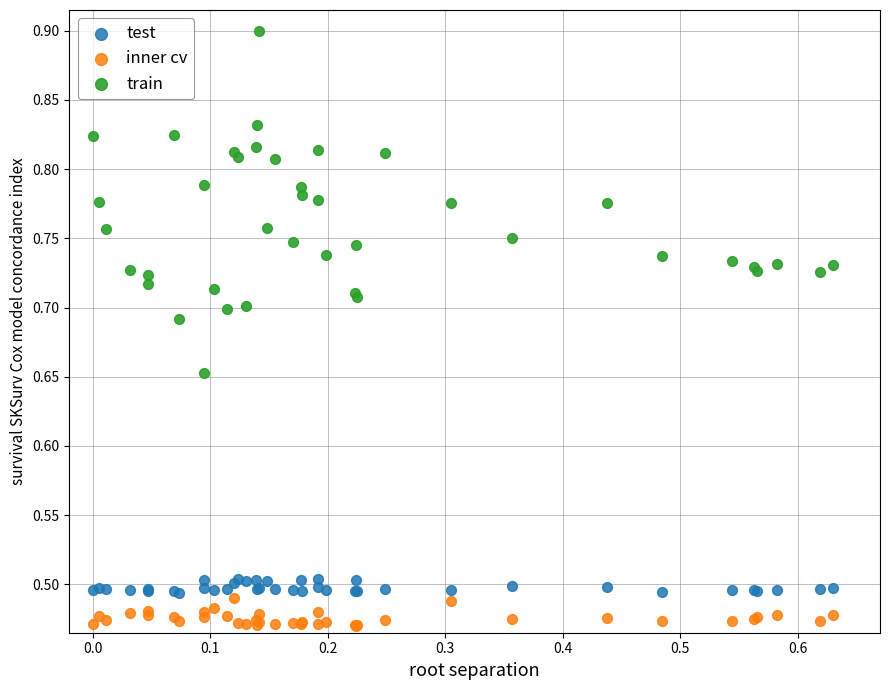

Which series reaches the minimum Y coordinate?

inner cv